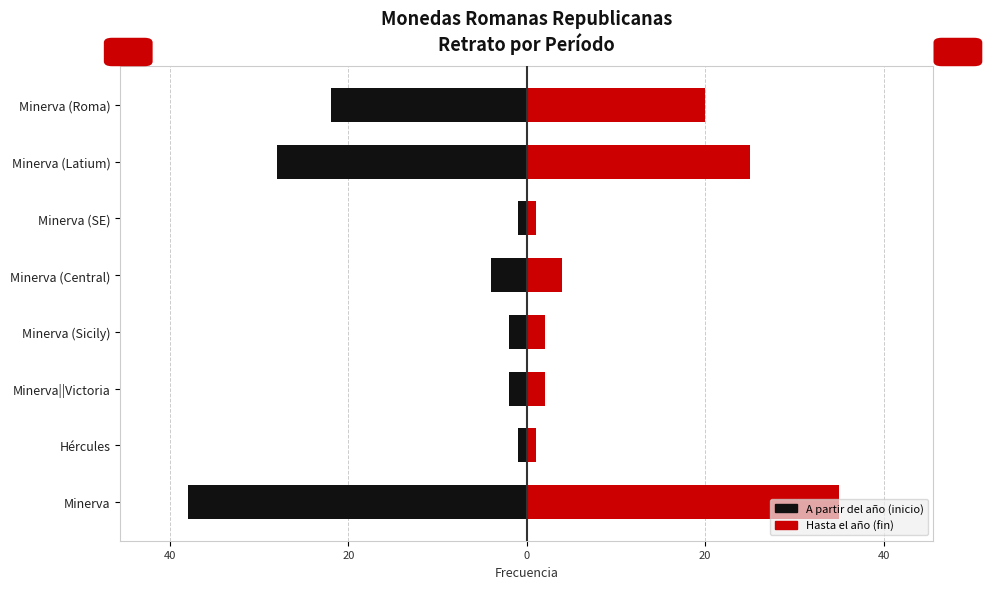

Reading left to right, extract all data points from this chart.

A partir del año: -38	-1	-2	-2	-4	-1	-28	-22
Hasta el año: 35	1	2	2	4	1	25	20